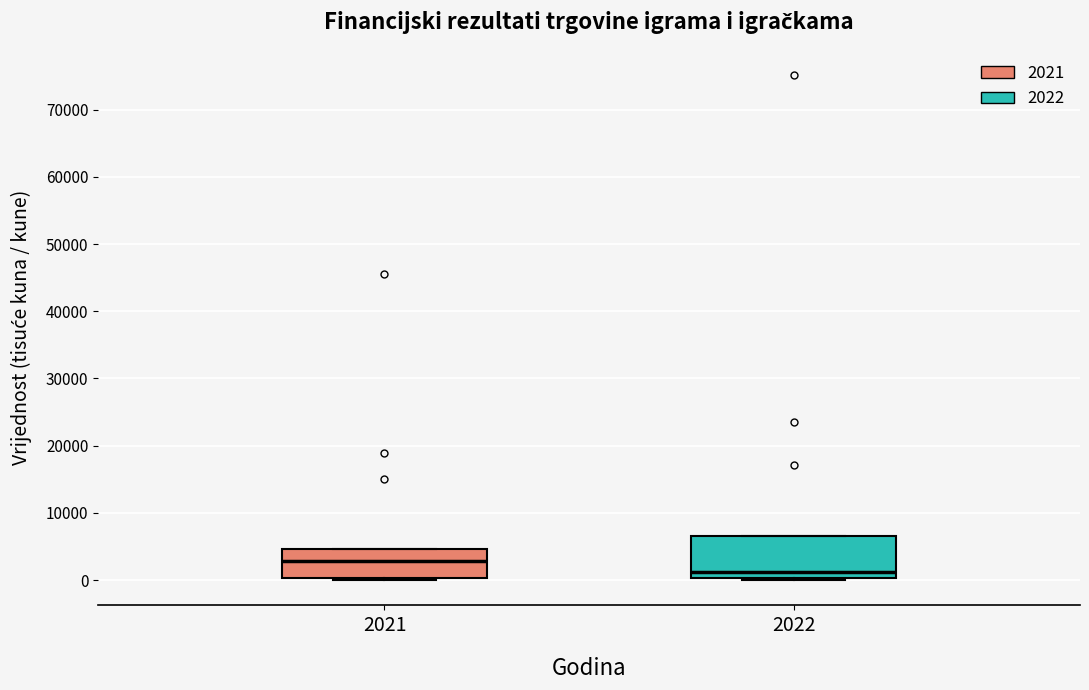

Comparing the boxes themselves (not the whiskers), which one is the tallest?

2022